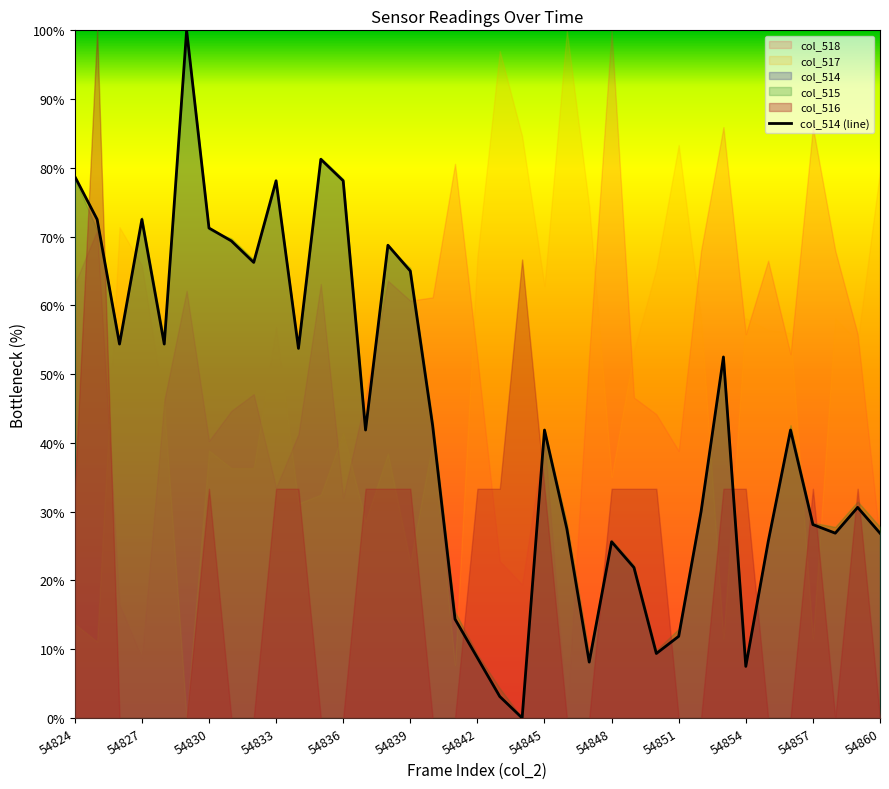

What is the greatest value displayed?

1.0